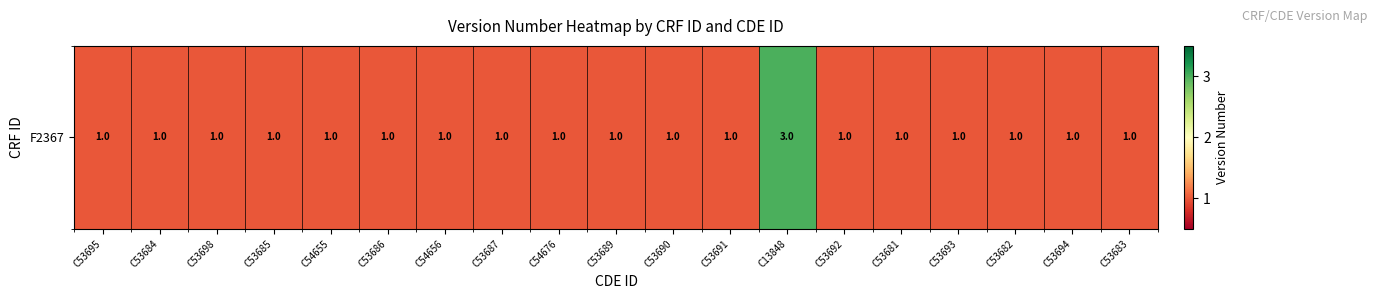

What is the minimum value shown in the chart?

1